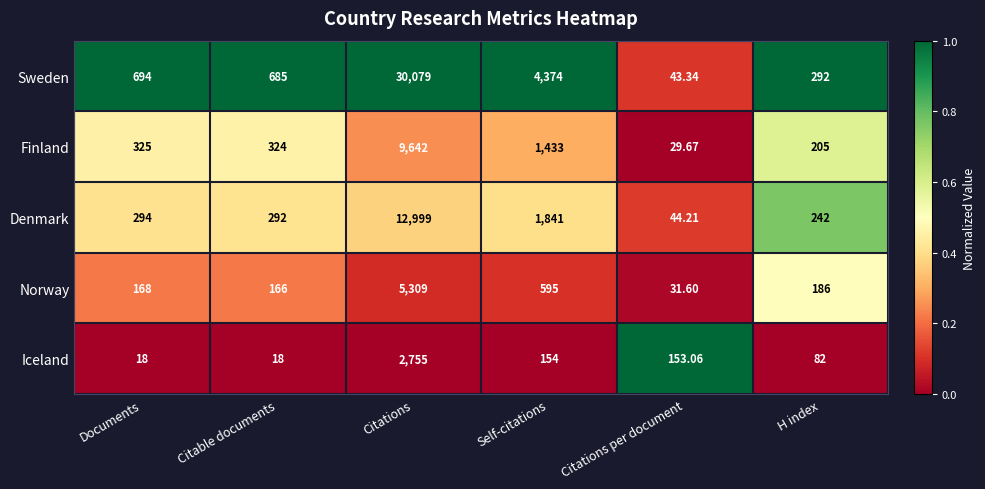

Where is Iceland nearest to the value 1386?

Self-citations